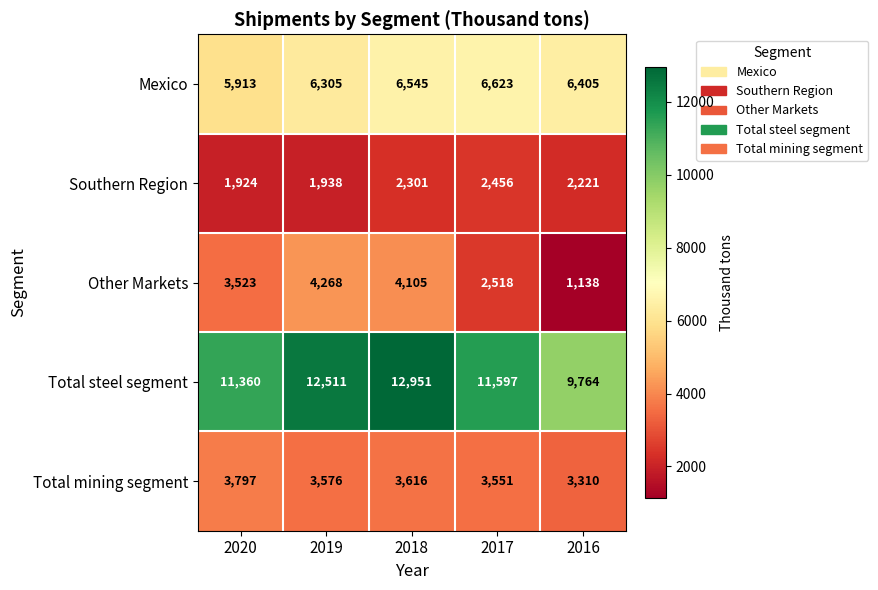

At which category does the chart reach its minimum across all series?

2016